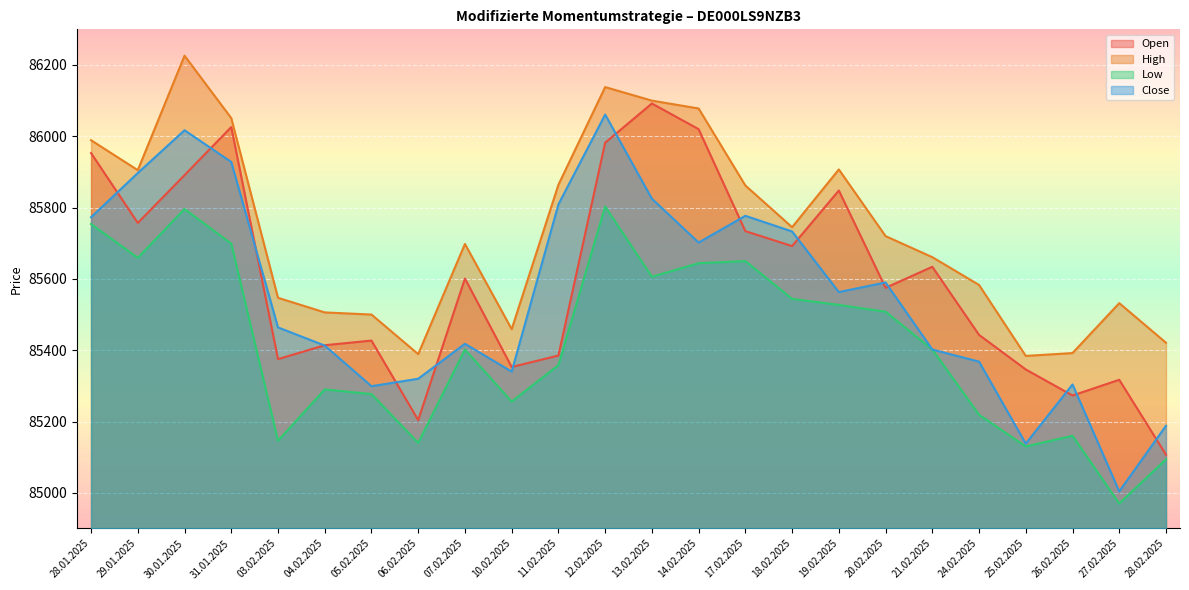

True or false: Open and High intersect in this chart.

False